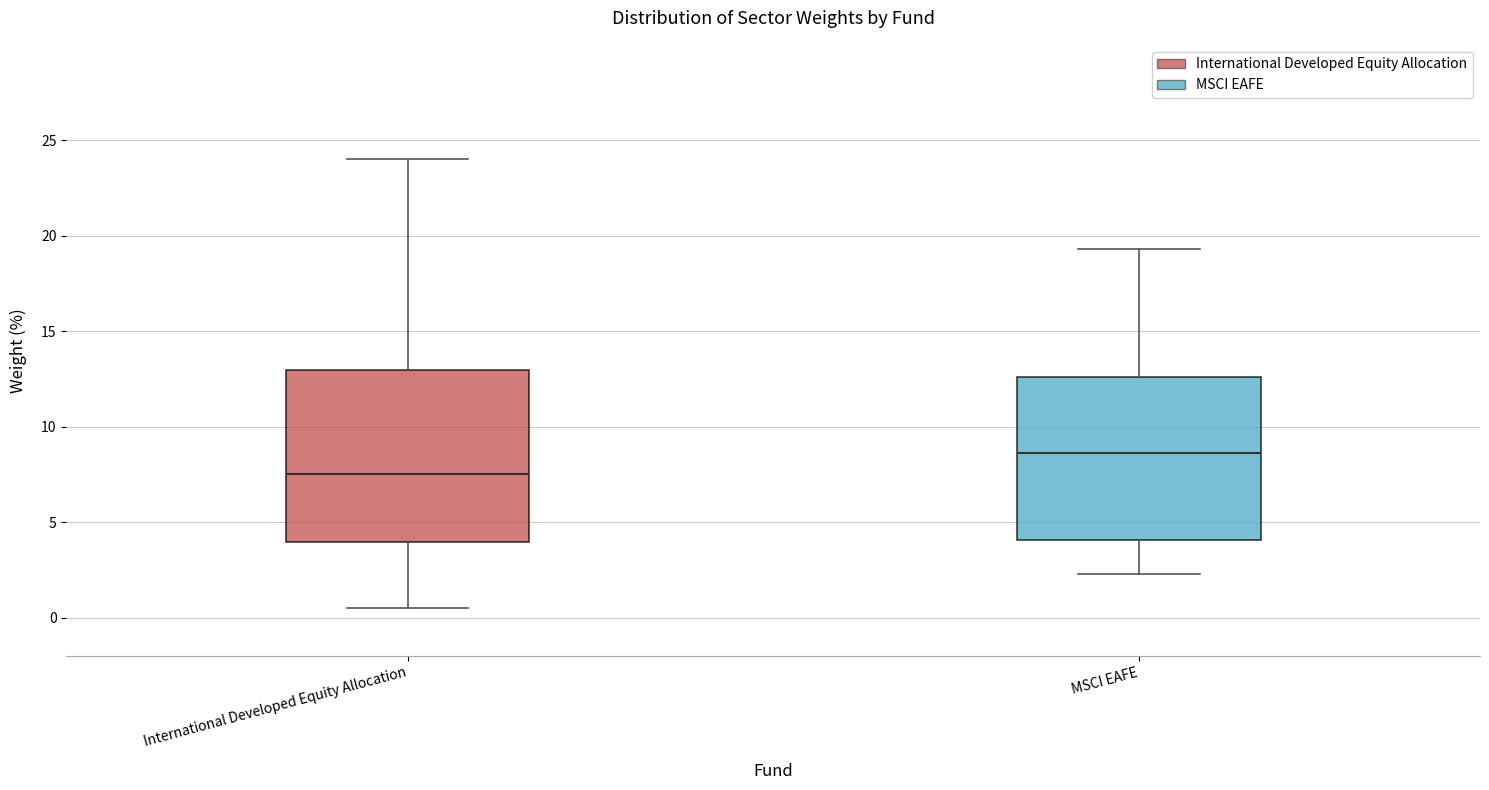

Which box's median line is the highest?

MSCI EAFE